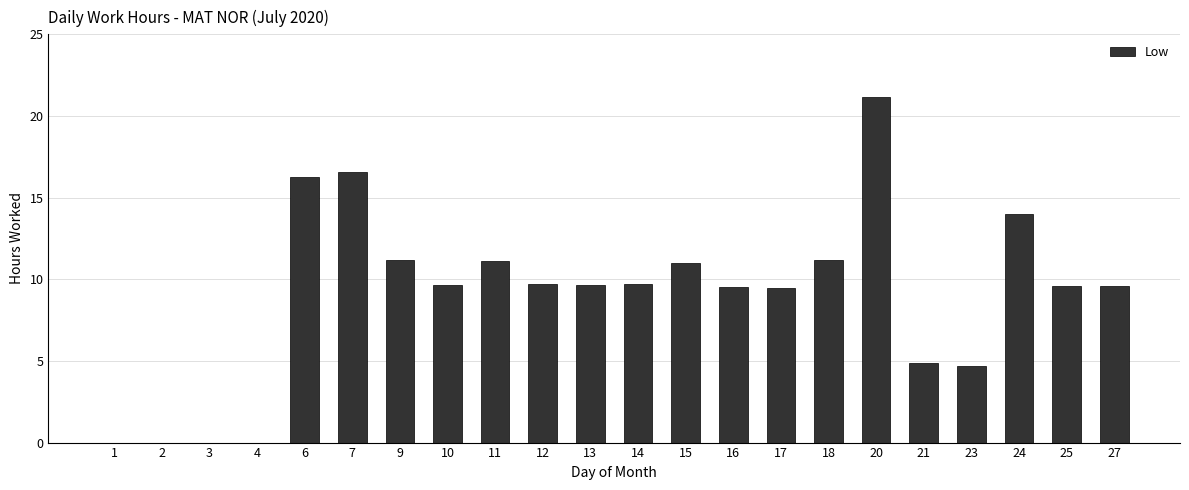

What is the greatest value displayed?

21.2